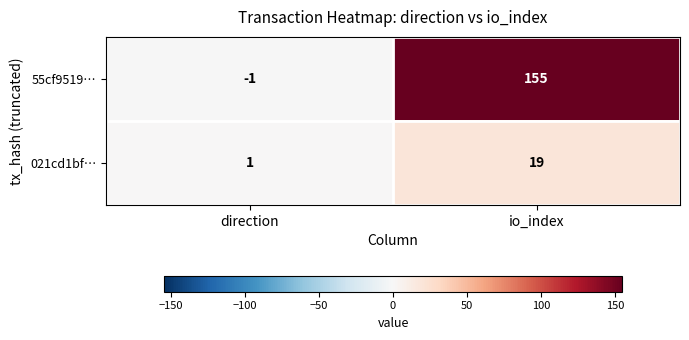

What is the difference between the maximum and minimum values in the 55cf9519… series?

156